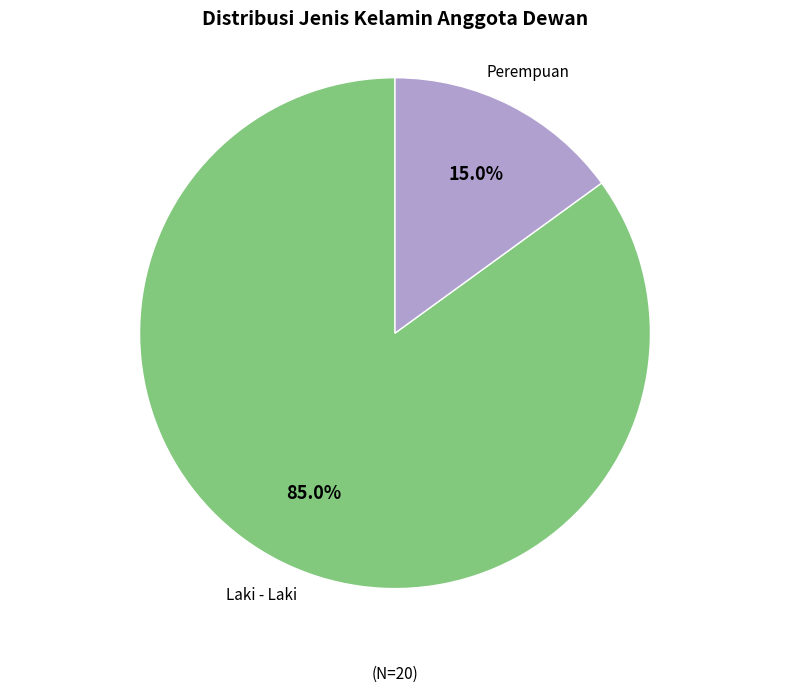

To the nearest percent, what percentage of the pie is Perempuan?

15%